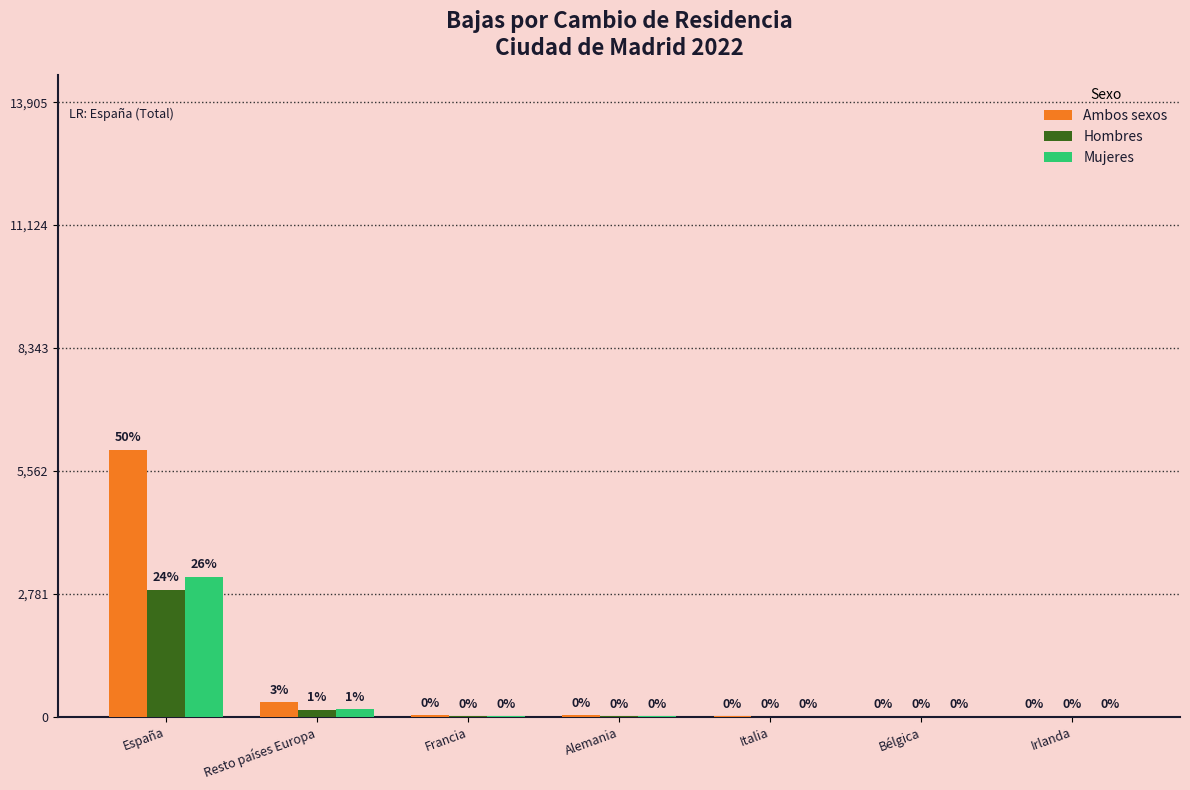

Does the chart contain stacked bars?

No